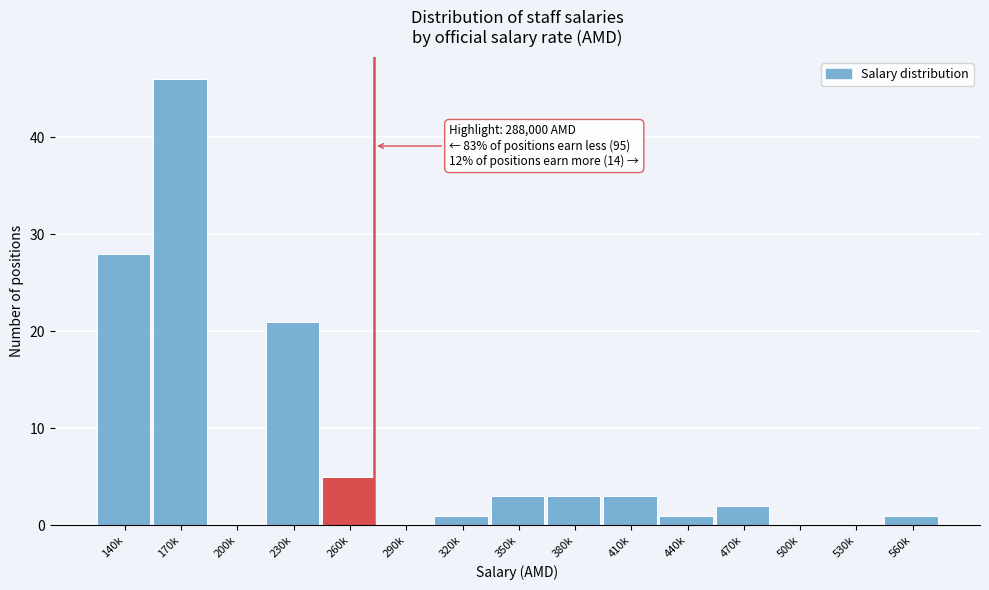

Reading left to right, transcribe all the data shown in this chart.

140k=28	170k=46	200k=0	230k=21	260k=5	290k=0	320k=1	350k=3	380k=3	410k=3	440k=1	470k=2	500k=0	530k=0	560k=1